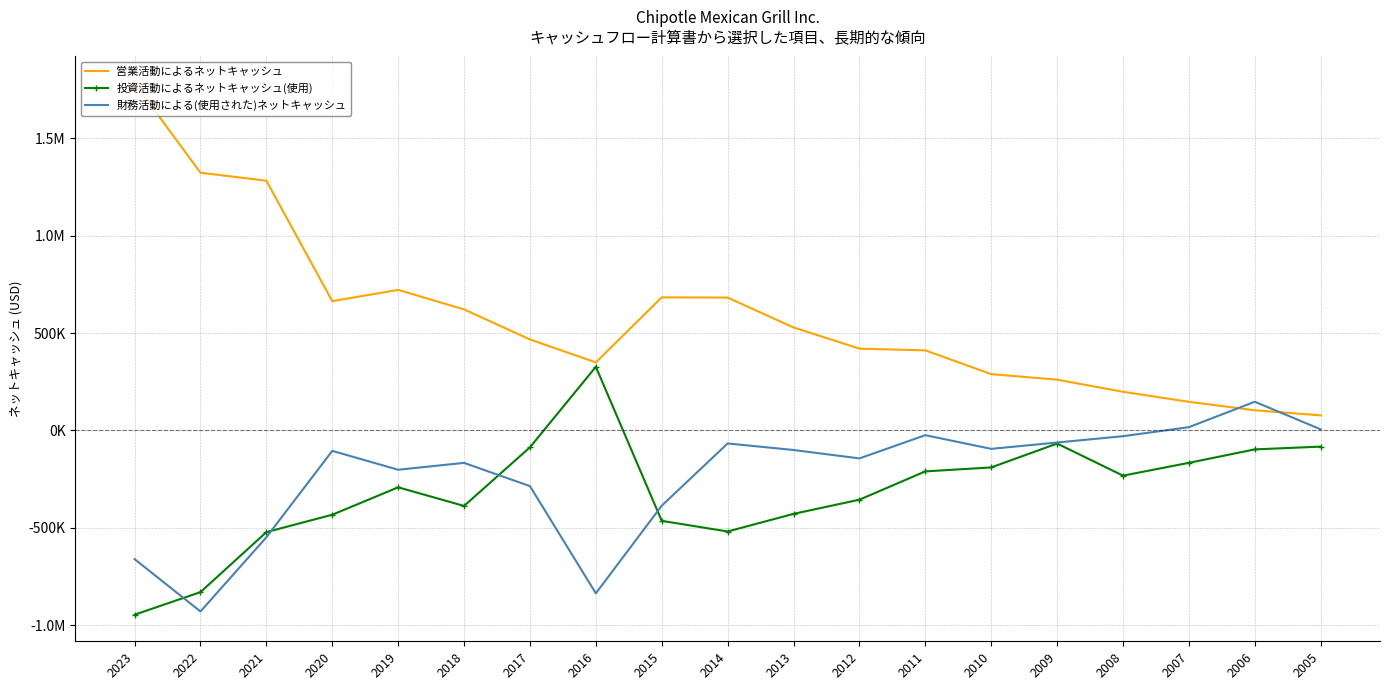

Reading left to right, what are all the values shown in this chart?

営業活動によるネットキャッシュ: 2023=1783477	2022=1323179	2021=1282081	2020=663847	2019=721632	2018=621552	2017=467105	2016=349242	2015=683316	2014=682067	2013=528780	2012=419963	2011=411096	2010=289191	2009=260673	2008=198507	2007=146923	2006=103597	2005=77431
投資活動によるネットキャッシュ(使用): 2023=-946009	2022=-830032	2021=-522042	2020=-432717	2019=-291974	2018=-387578	2017=-86578	2016=326806	2015=-464140	2014=-518844	2013=-428315	2012=-355499	2011=-210218	2010=-189881	2009=-67208	2008=-232091	2007=-166213	2006=-97312	2005=-83036
財務活動による(使用された)ネットキャッシュ: 2023=-660652	2022=-929404	2021=-548606	2020=-104851	2019=-201735	2018=-166535	2017=-285894	2016=-836283	2015=-386440	2014=-66737	2013=-100351	2012=-143534	2011=-24268	2010=-94522	2009=-61943	2008=-29548	2007=16824	2006=147296	2005=5666